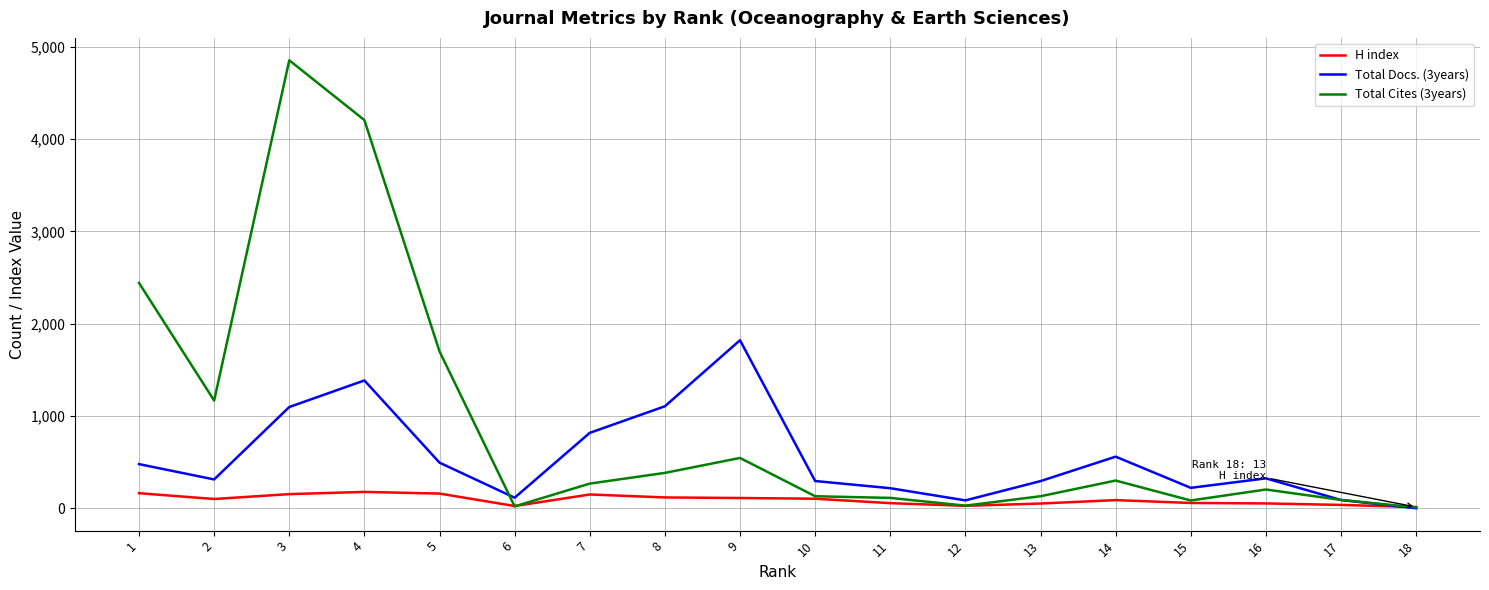

How many lines are shown in the chart?

3